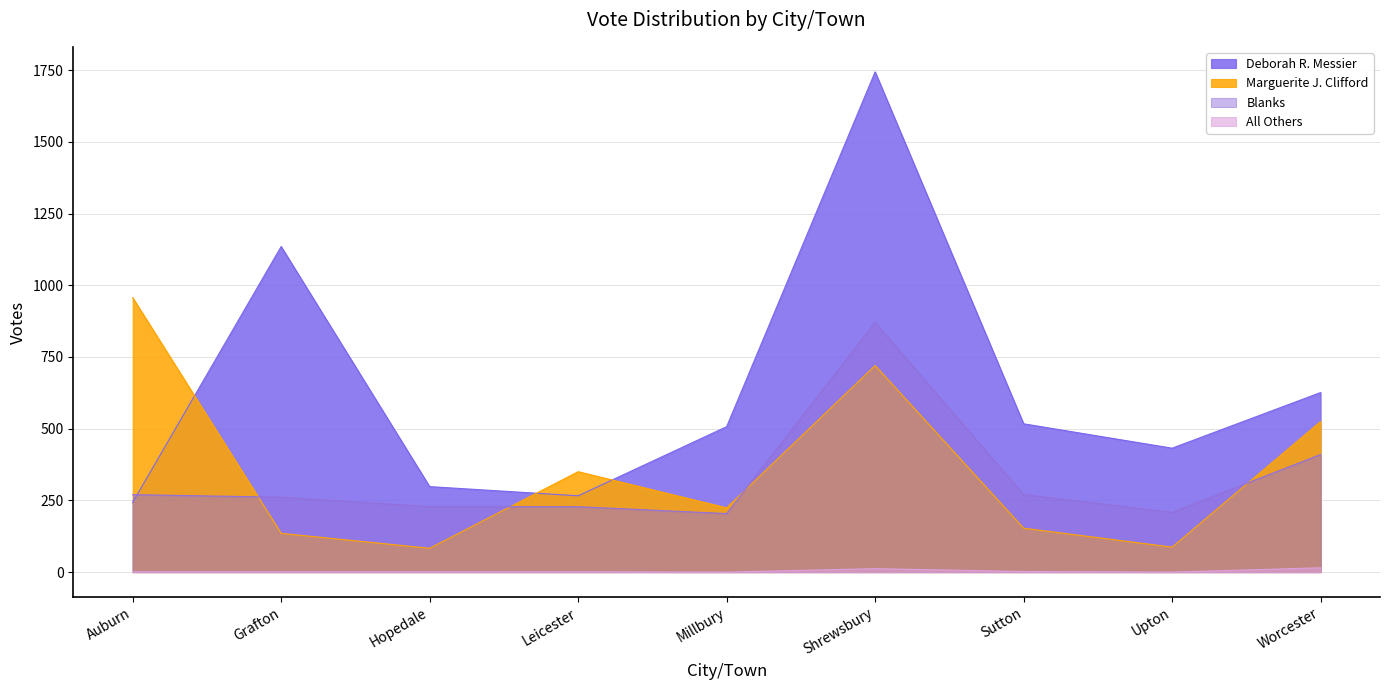

At which category is the sum across all series the highest?

Shrewsbury